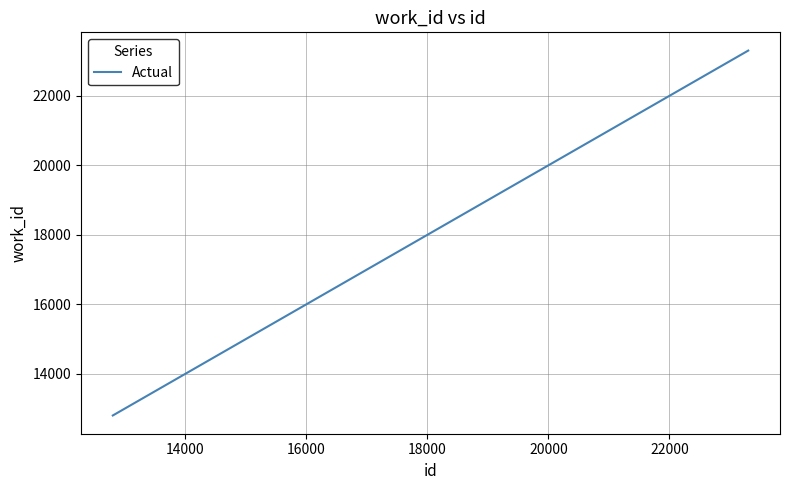

How many values are below 21396?

2